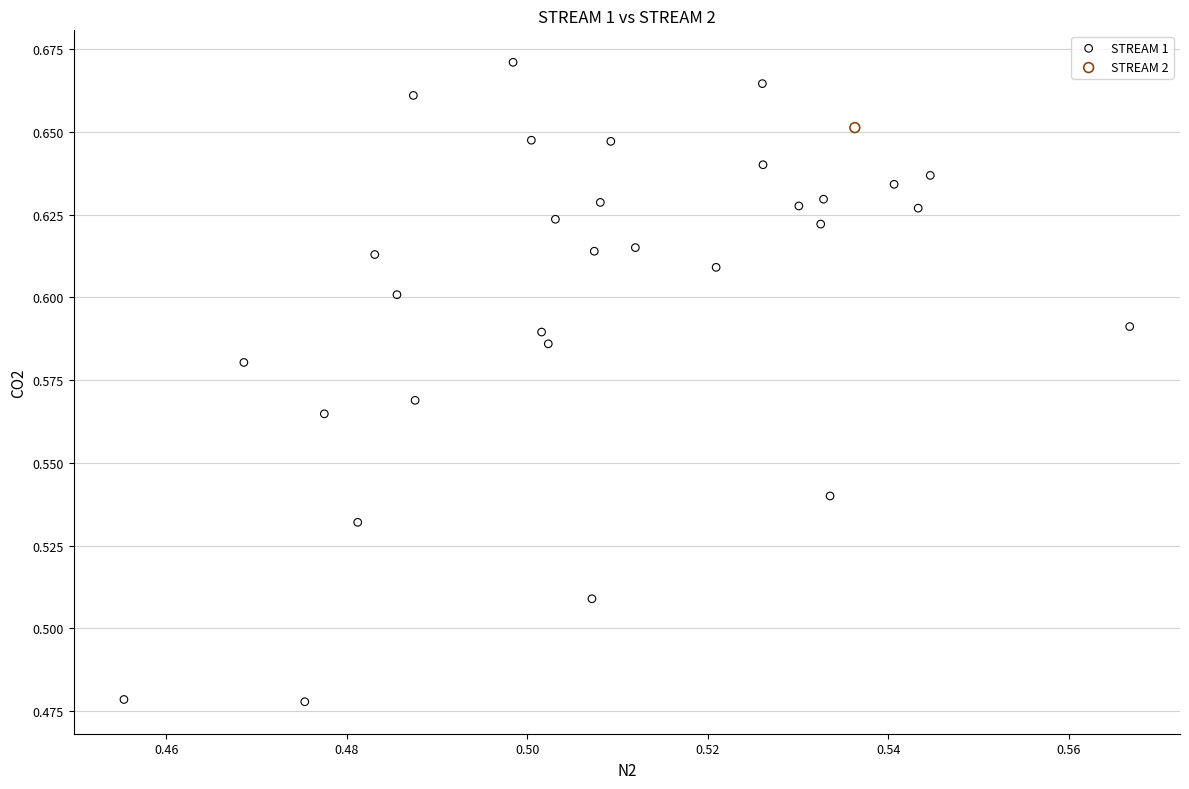

What are all the series names shown in the legend?

STREAM 1, STREAM 2